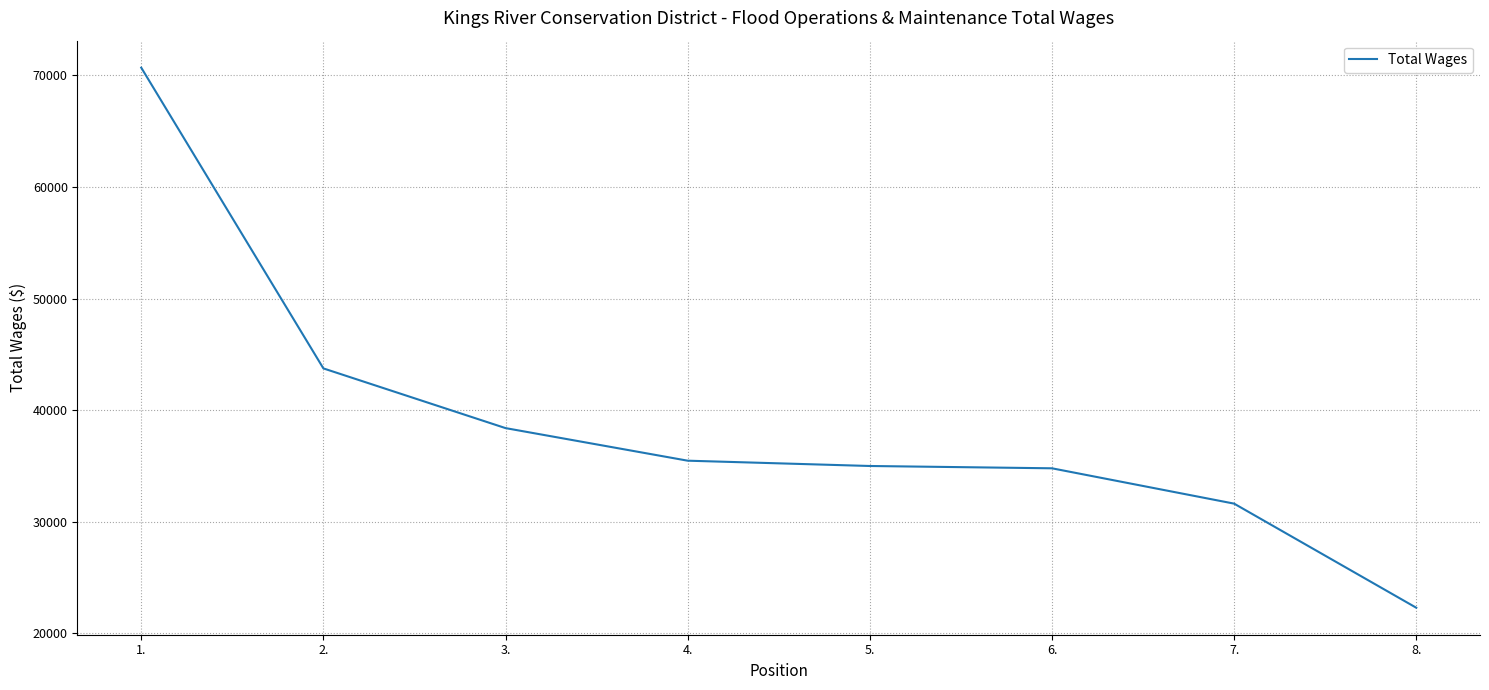

Where does the data first go above 35479?

1.